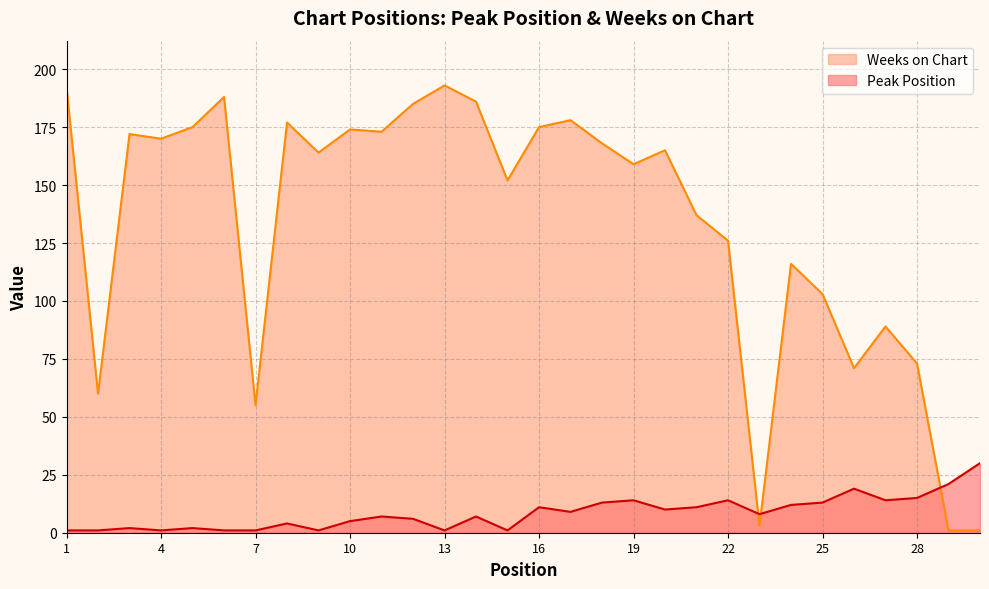

Between which two adjacent categories do Peak Position and Weeks on Chart first intersect?

22 and 23